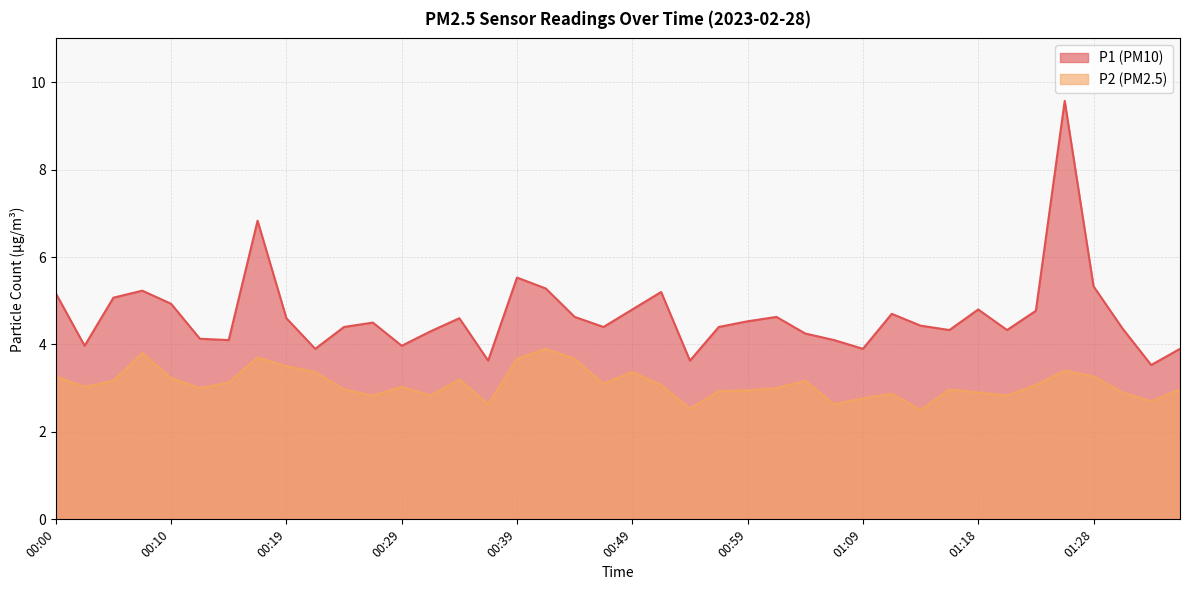

Which category has the highest value in the P2 series?

00:42